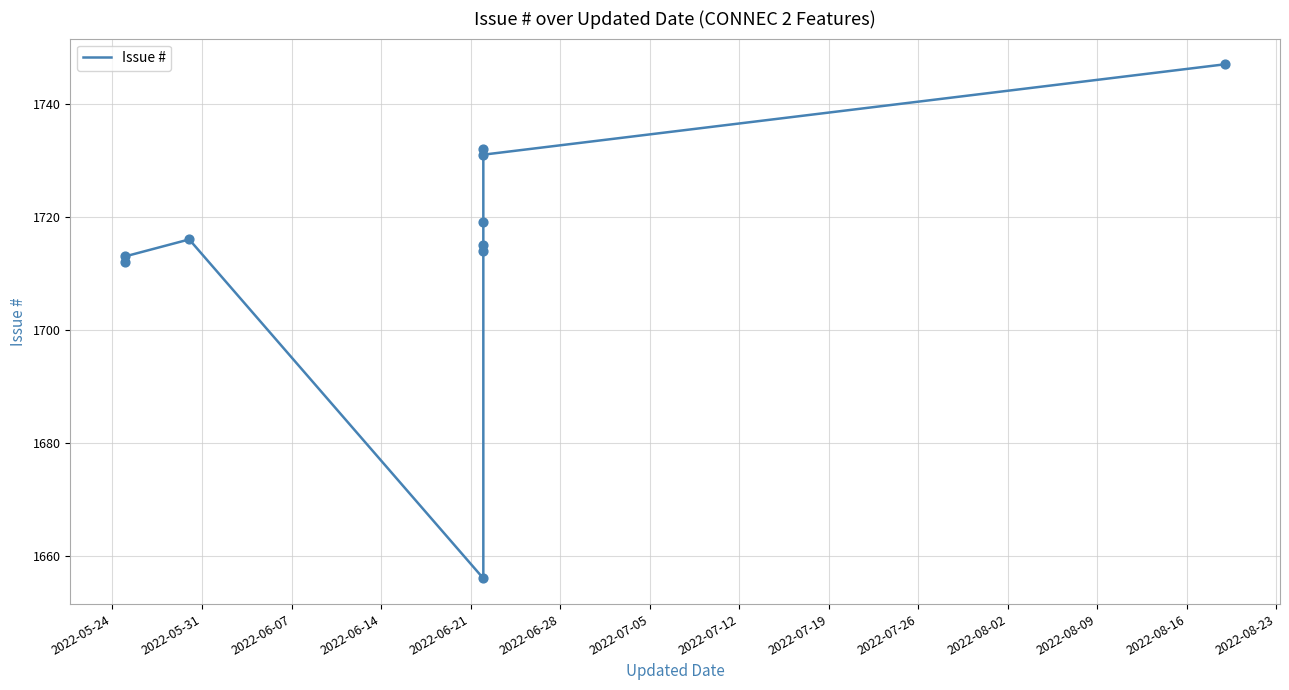

What is the change in value from 2022-06-14 to 2022-07-05?

+63